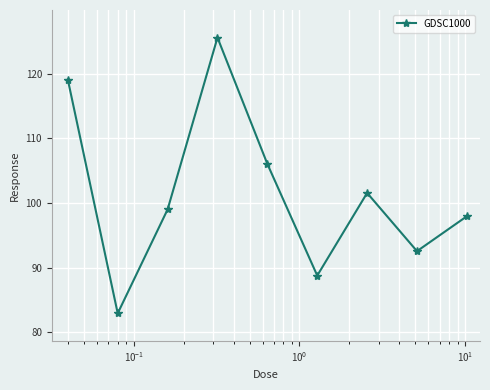

True or false: the data has more than 0 interior local peaks.

True